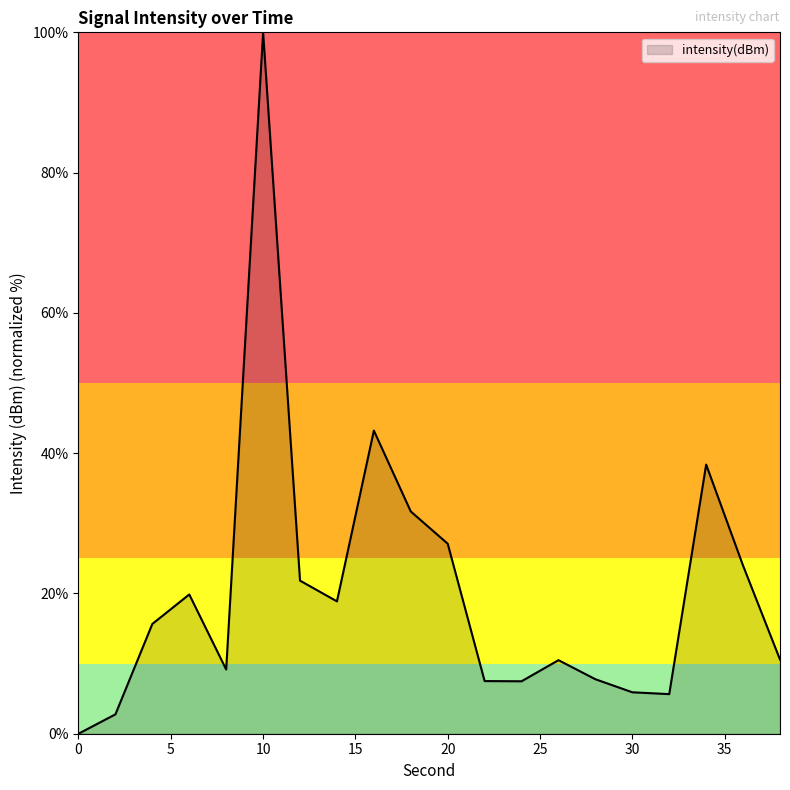

What is the difference between the maximum and minimum values?

100.0